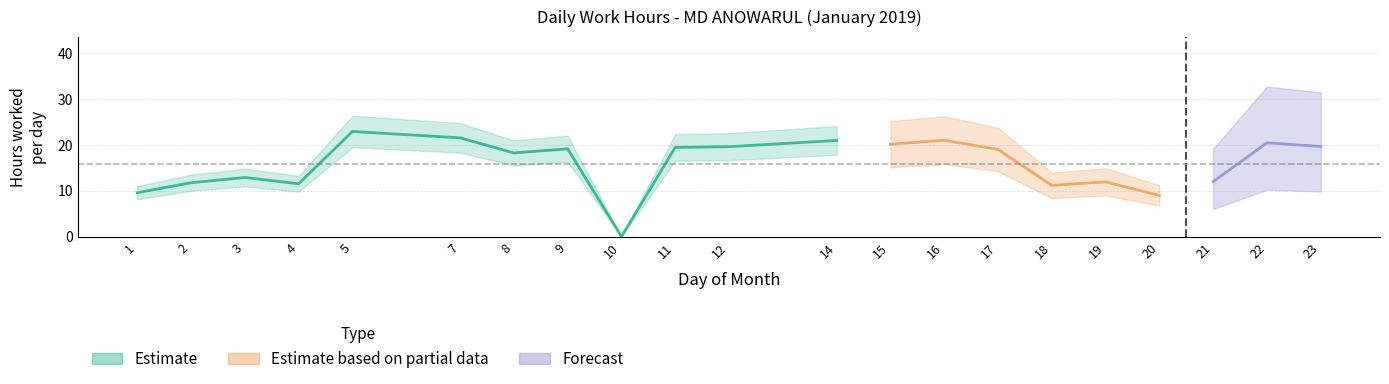

Does the chart display data point markers on the line(s)?

No